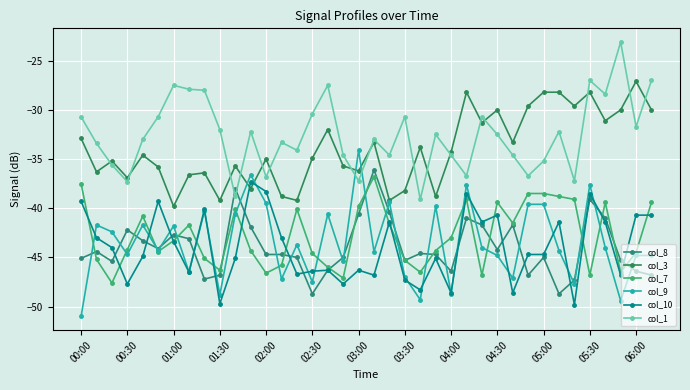

List the labels in order of col_7 value, largest first.

19, 00:00, 29, 30, 31, 25, 32, 27, 34, 37, 18, 05:00, 14, 02:00, 28, 20, 03:30, 24, 03:00, 01:30, 05:30, 23, 02:30, 36, 15, 04:00, 00:30, 21, 13, 16, 04:30, 22, 35, 06:00, 26, 33, 17, 01:00